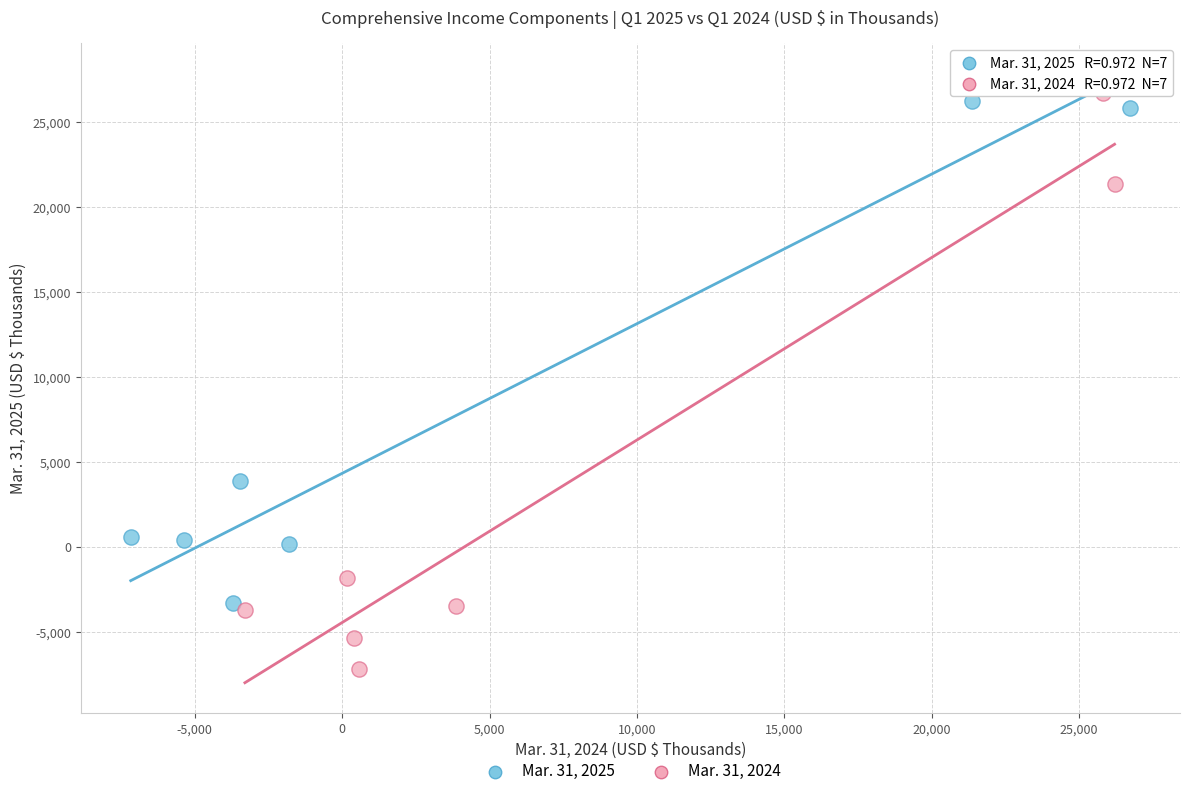

Which series reaches the minimum Y coordinate?

Mar. 31, 2024